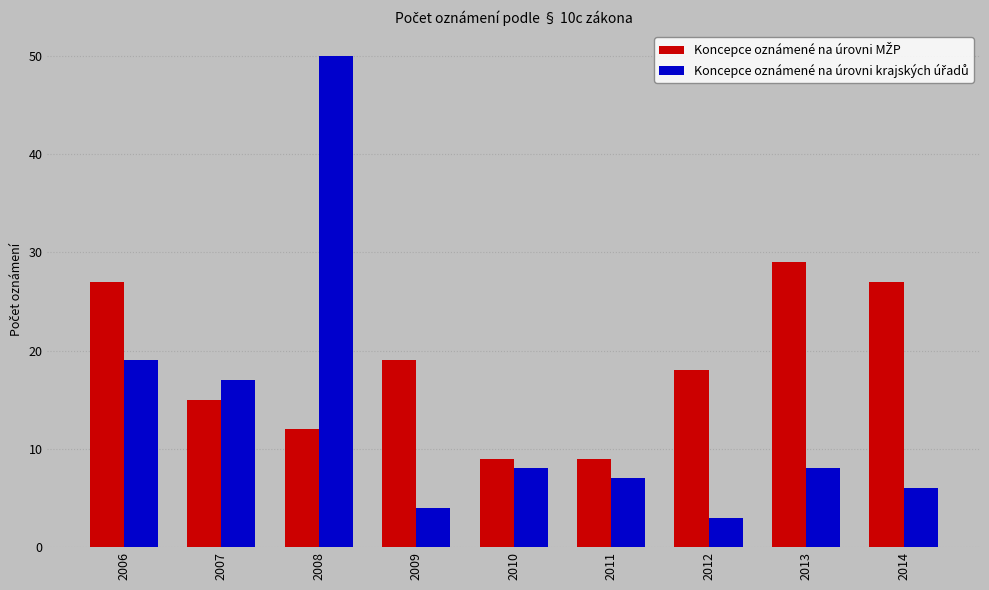

At which category is the sum across all series the highest?

2008